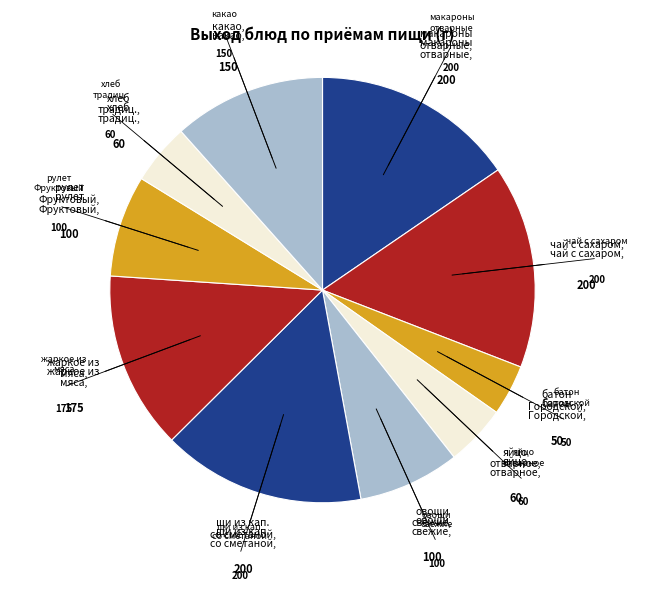

What is the ratio of the value at макароны отварные to the value at чай с сахаром?

1.0